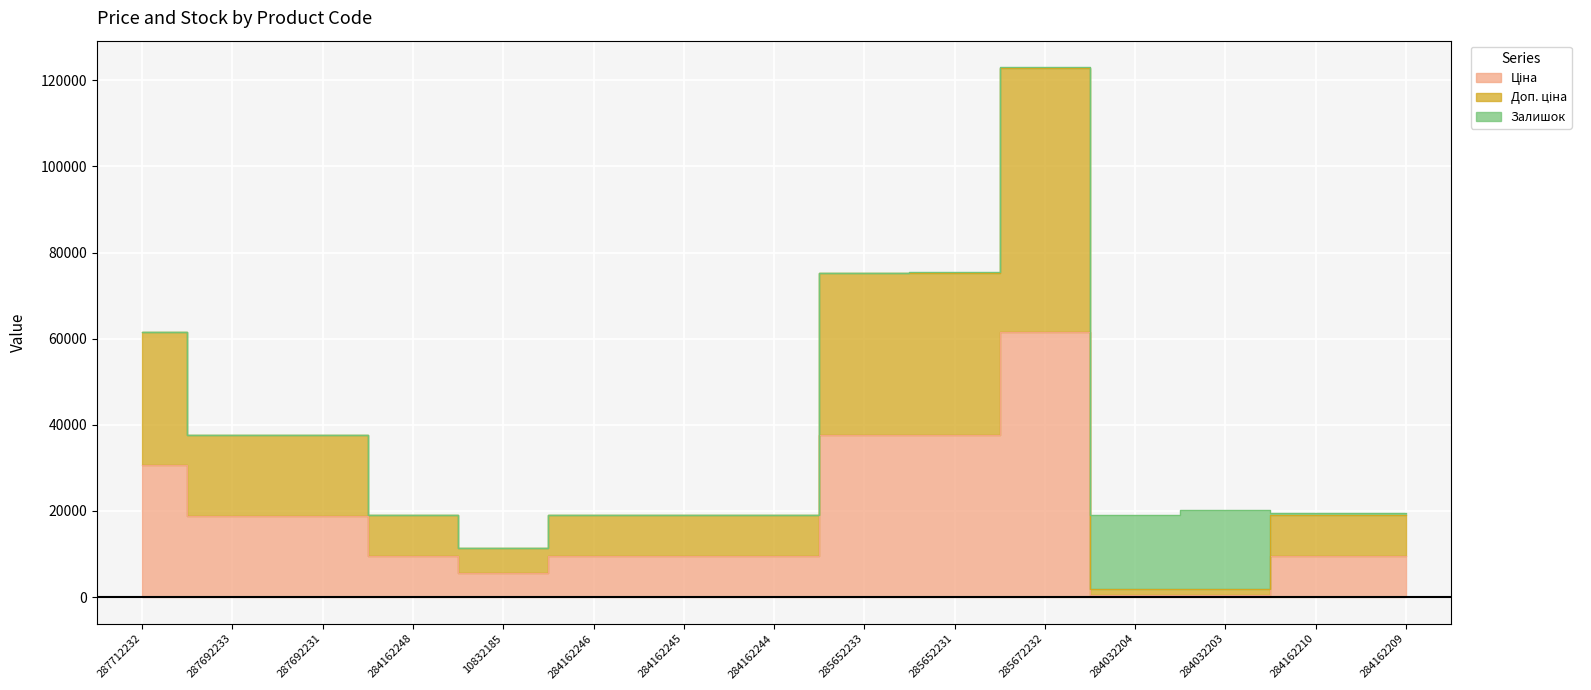

What is the maximum value for Ціна?

61434.3